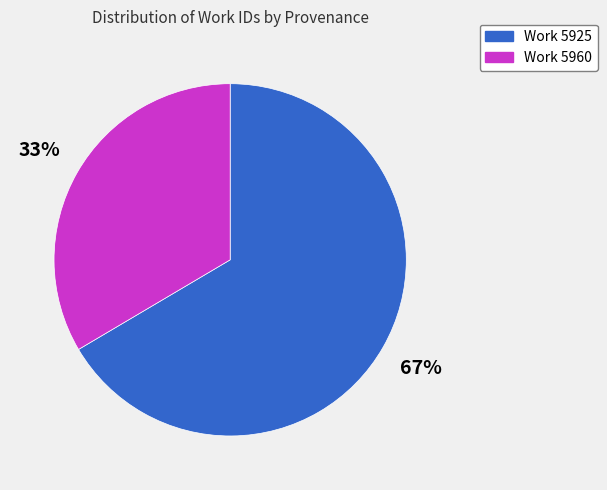

Rank the categories by value from lowest to highest.

Work 5960, Work 5925